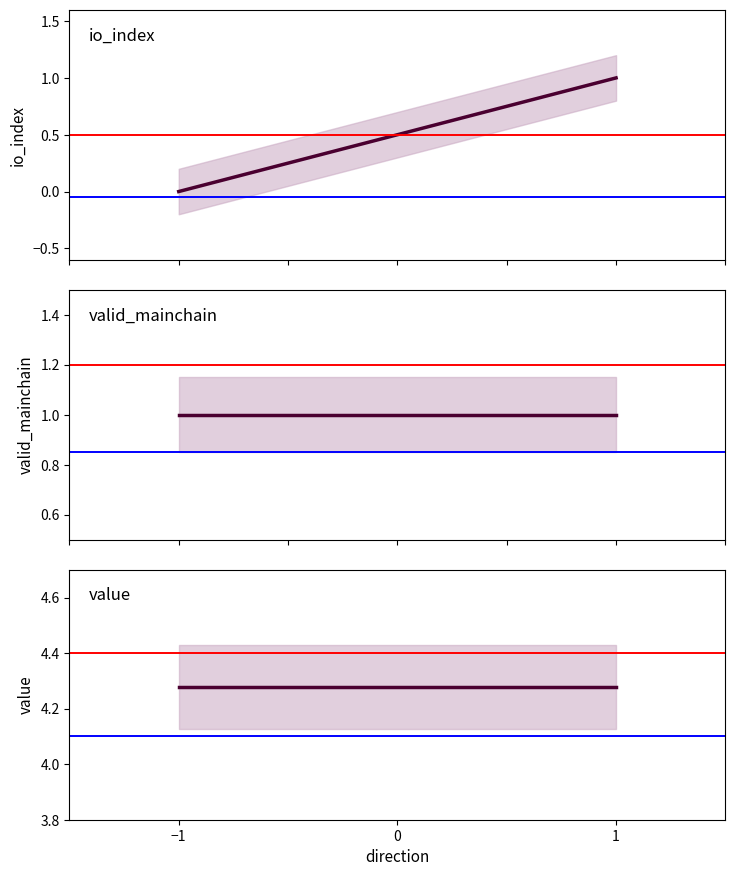

Is it true that value equals 1.3 at 1?

False